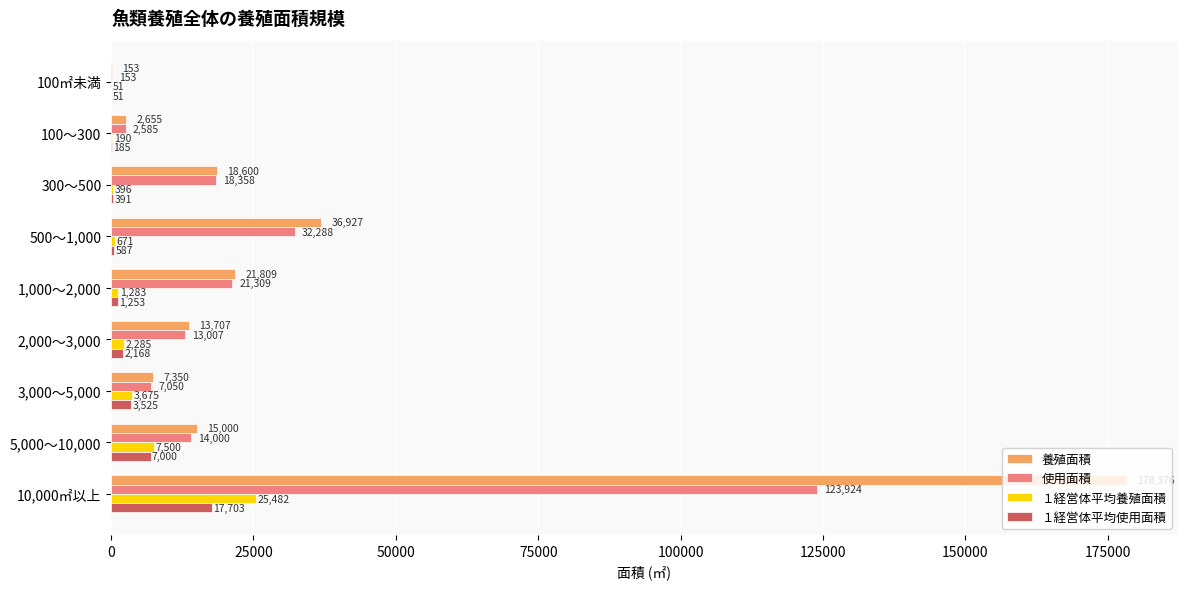

Is it true that １経営体平均養殖面積 equals 51 at 100㎡未満?

True